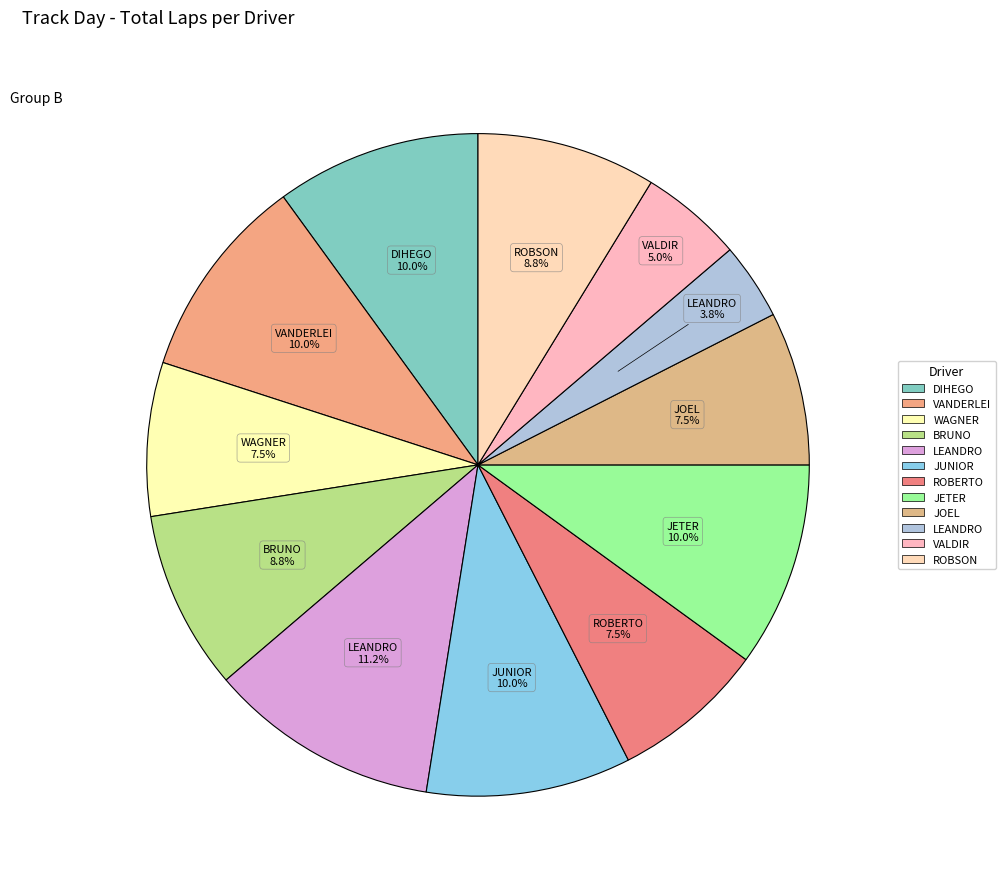

Is there a majority slice in this chart?

No